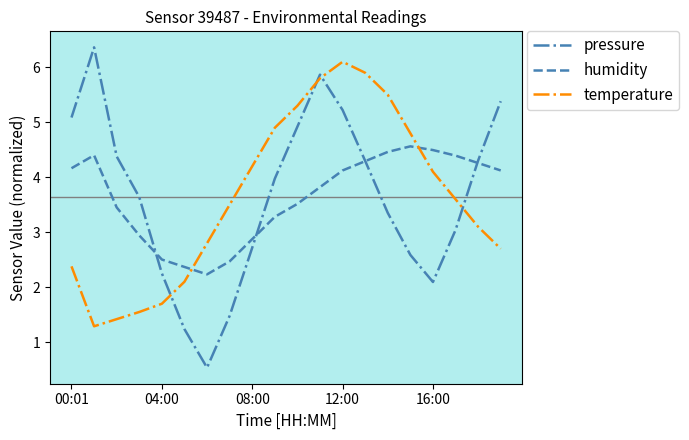

How many lines are shown in the chart?

3